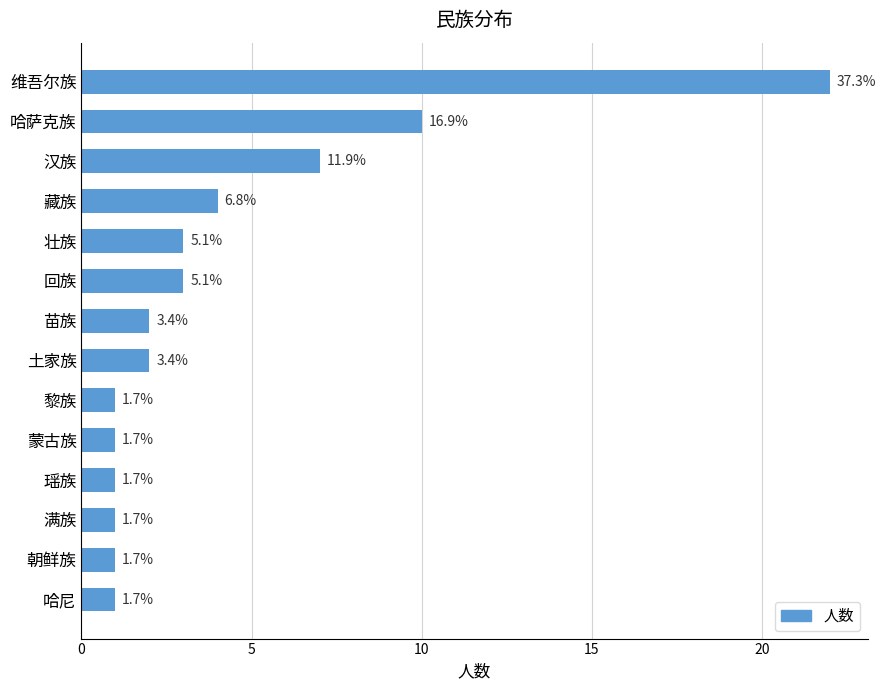

How many bars are there in total?

14